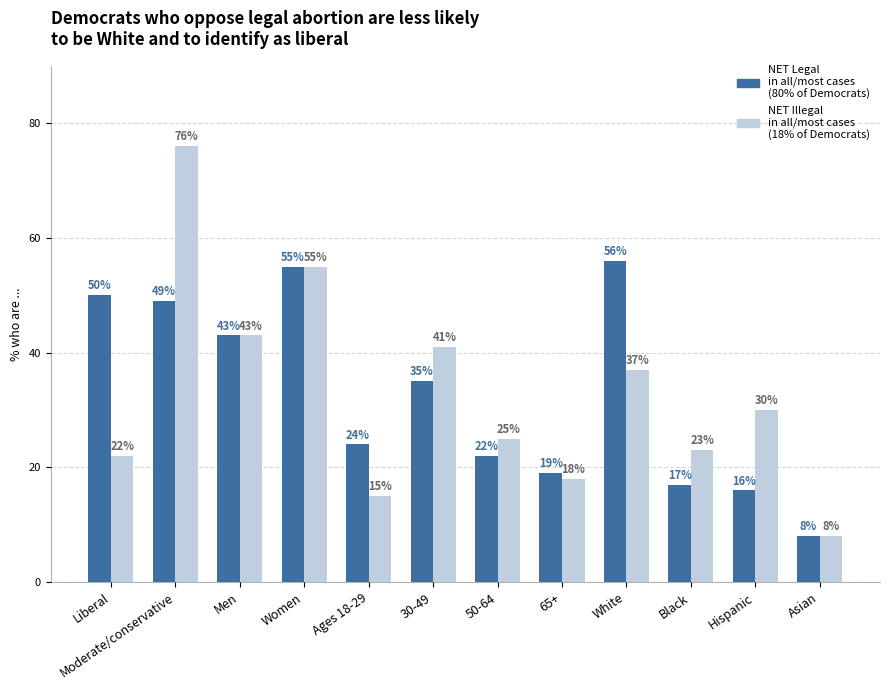

Does the chart contain stacked bars?

No